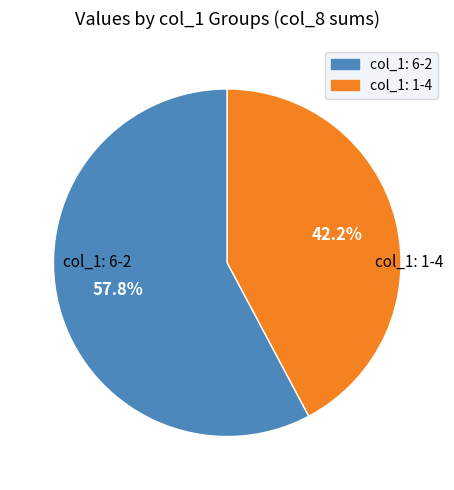

Does any single category account for the majority?

Yes